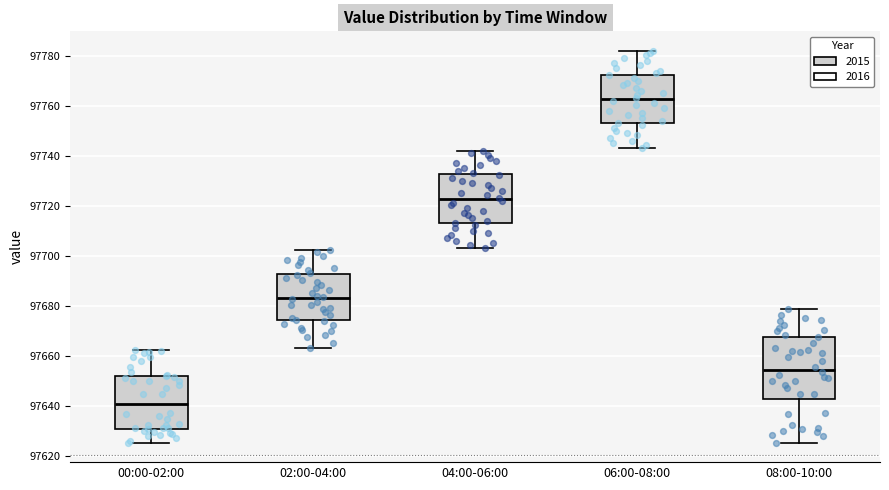

Which box's median line is the highest?

06:00-08:00